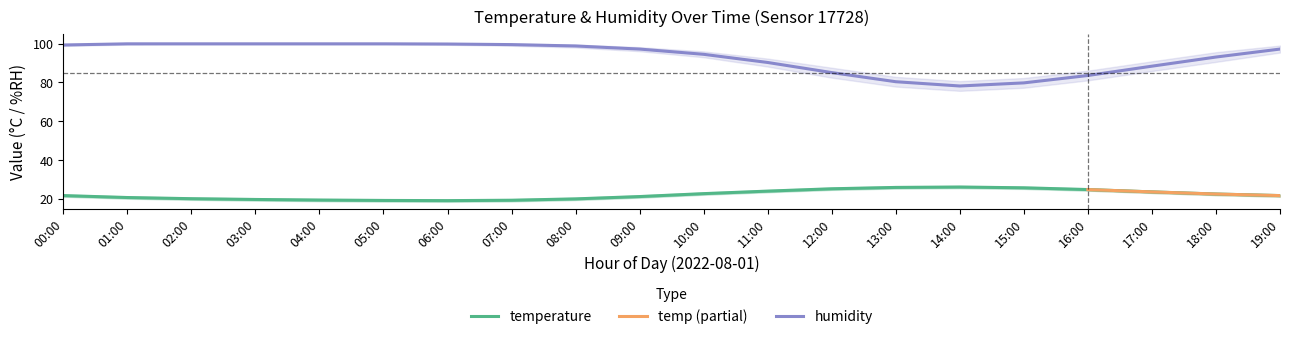

Is this an area chart (filled region under the line)?

No